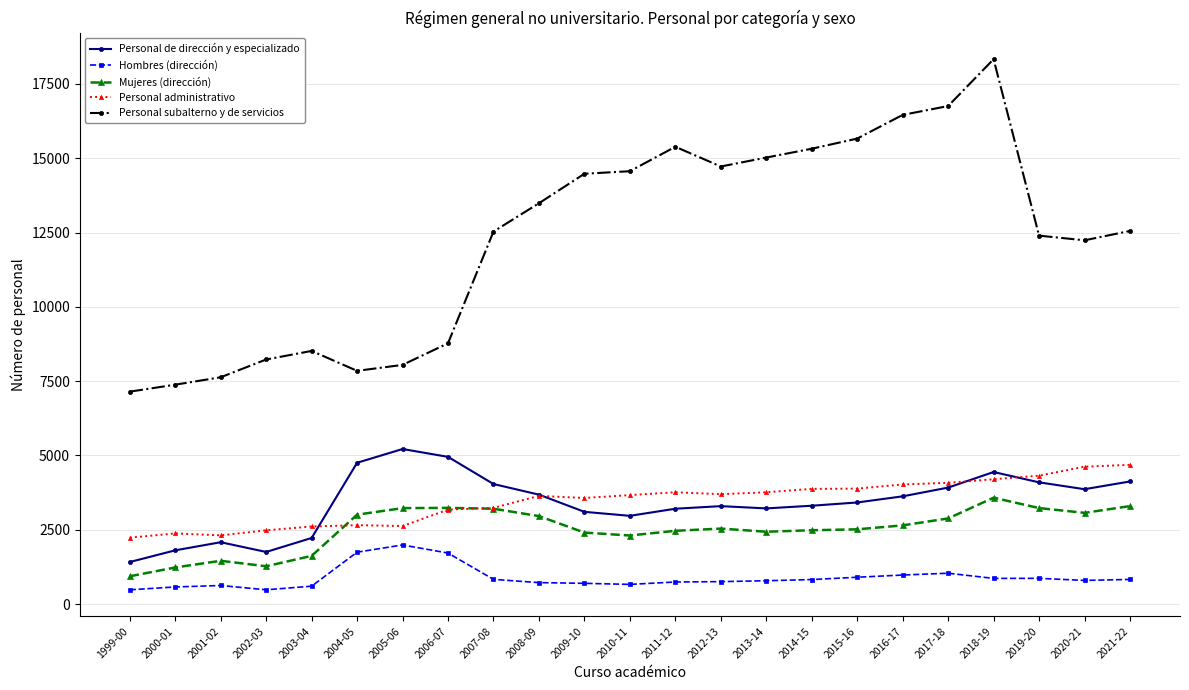

What is the sum of the Personal subalterno y de servicios values at 1999-00 and 2006-07?

15922